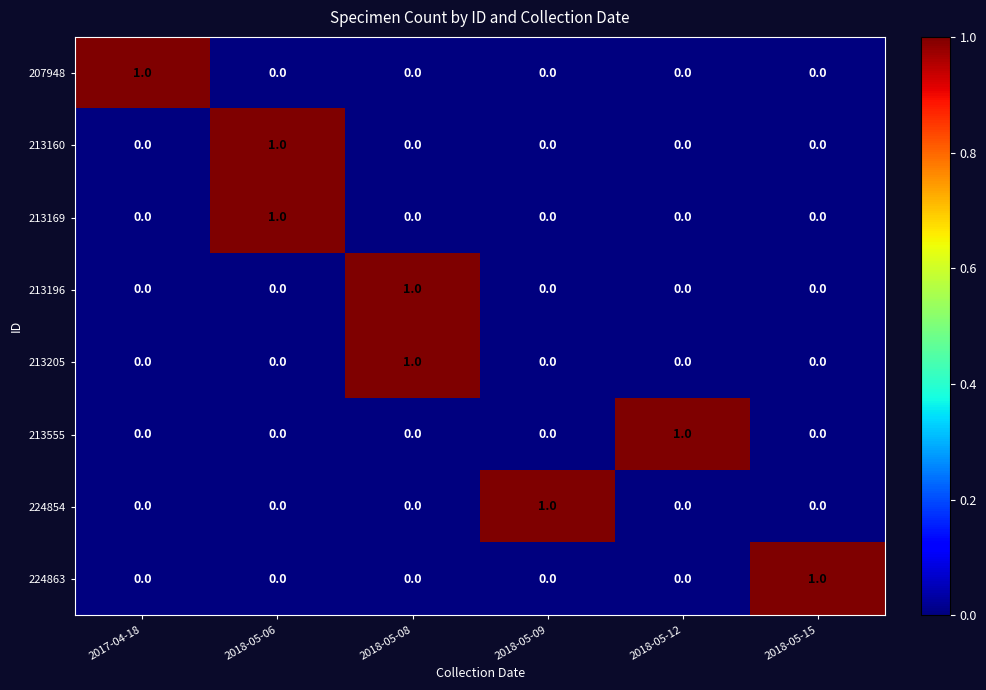

At how many categories does at least one series exceed 0?

6